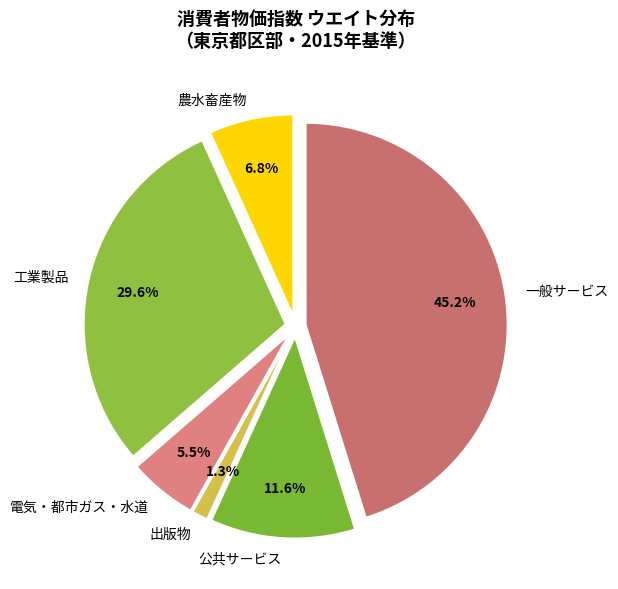

How much of the chart is everything except 農水畜産物?

93.2%